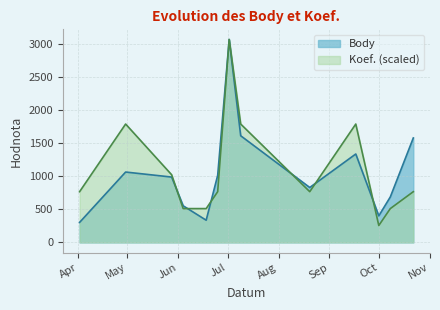

True or false: Koef. and Body cross at least once.

True